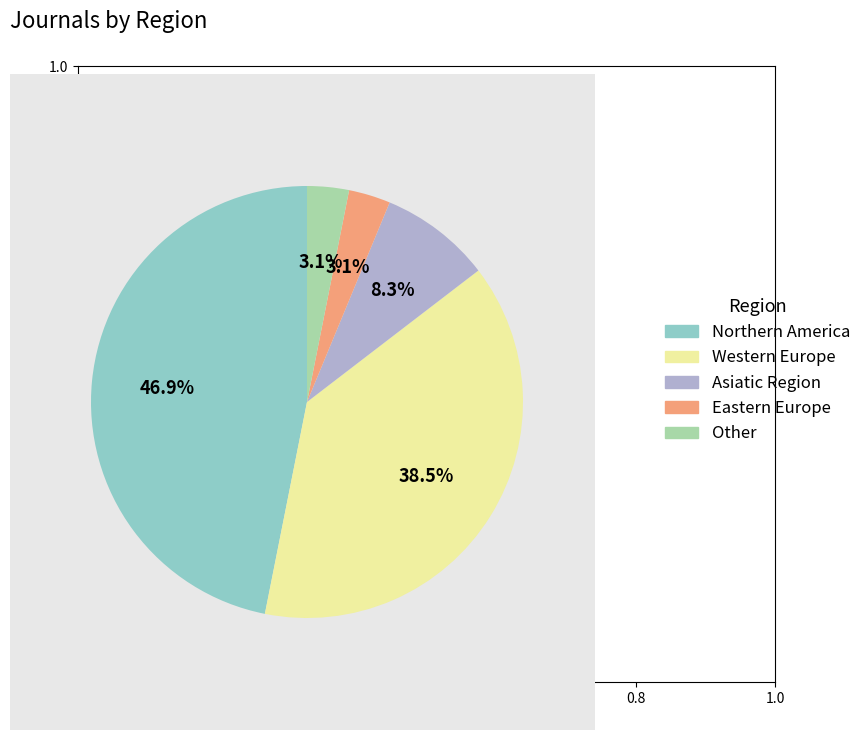

Is there a majority slice in this chart?

No